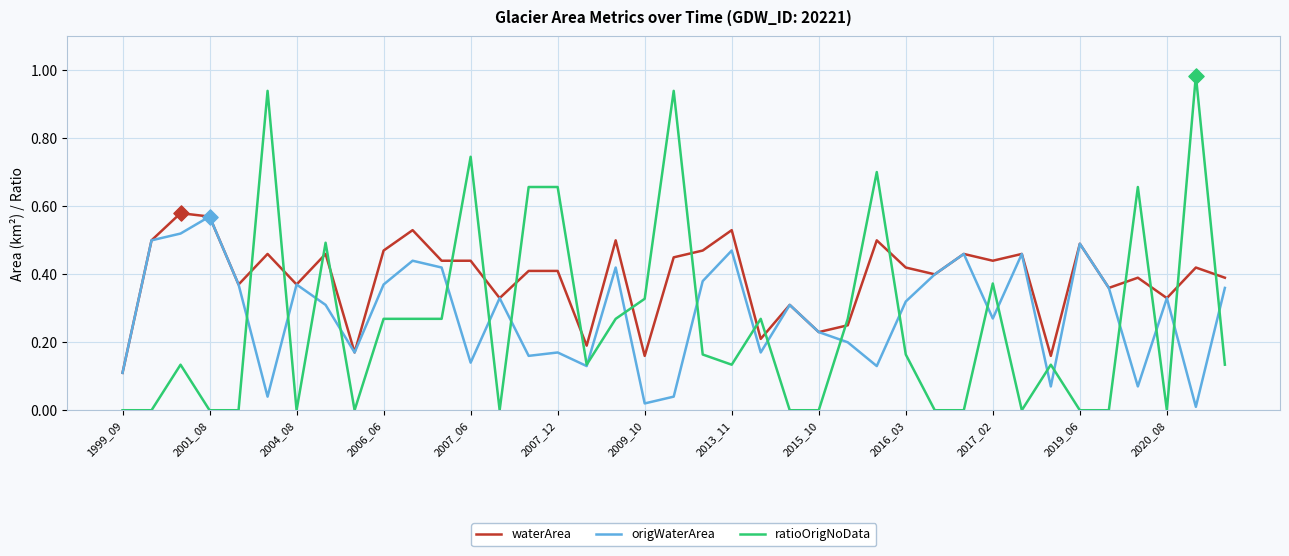

Which series has the largest total across all categories?

waterArea